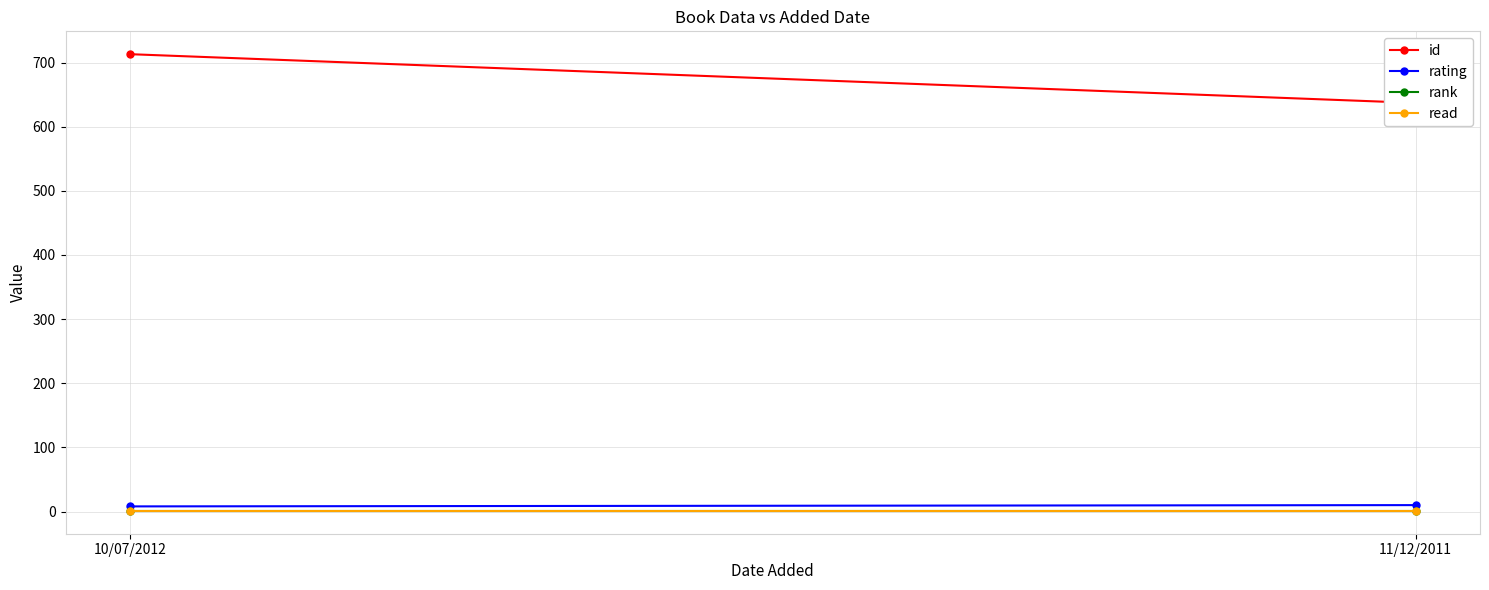

What is the value of the rating point at the 1st from the left?

8